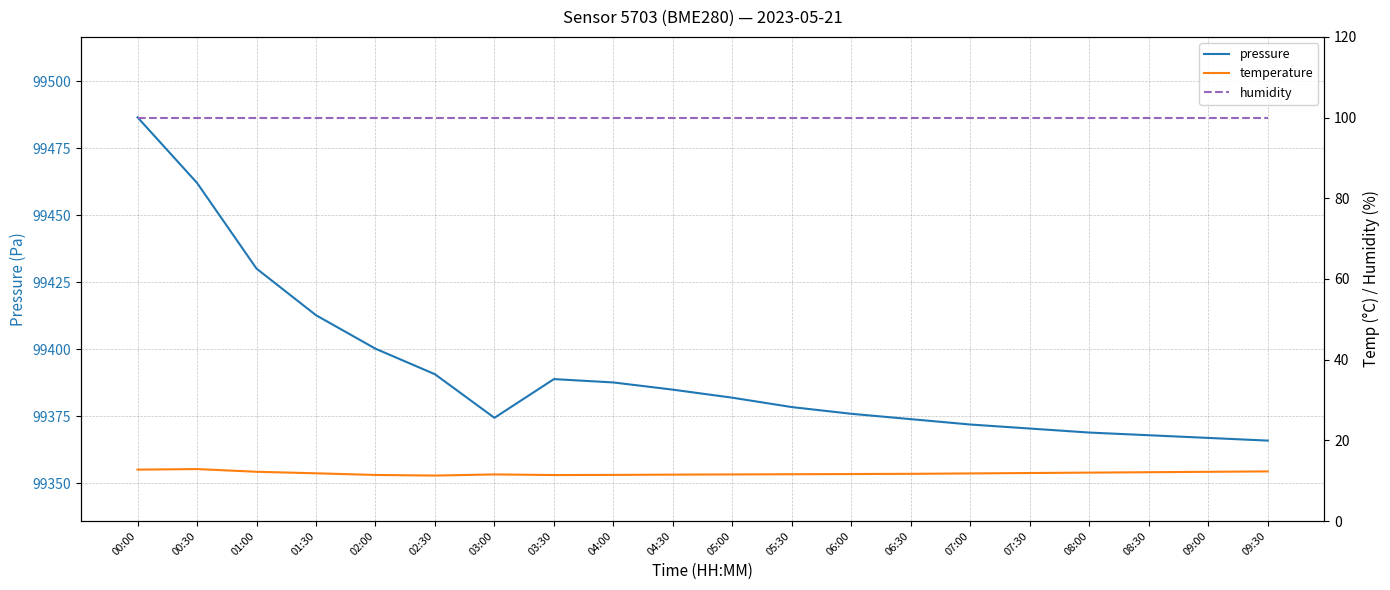

Which category has the highest value in the humidity series?

00:00